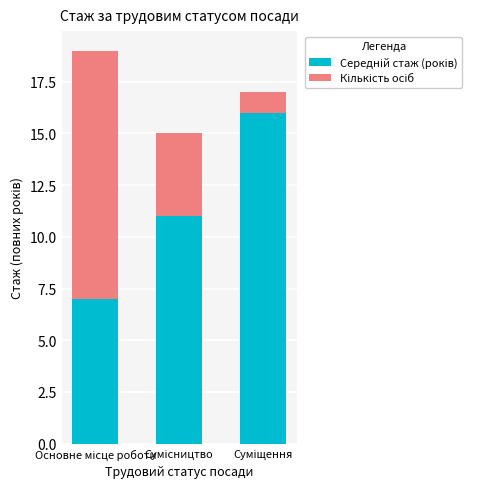

Count the number of data series in this chart.

2